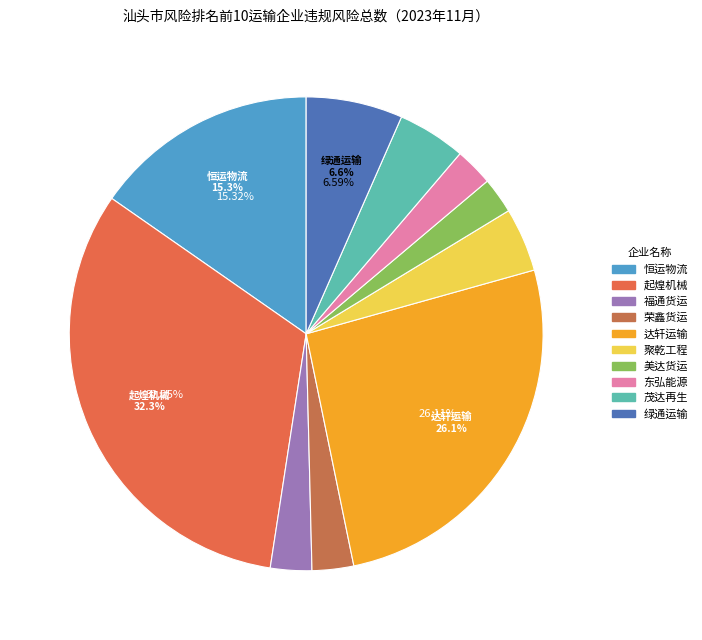

How many segments does this pie chart have?

10